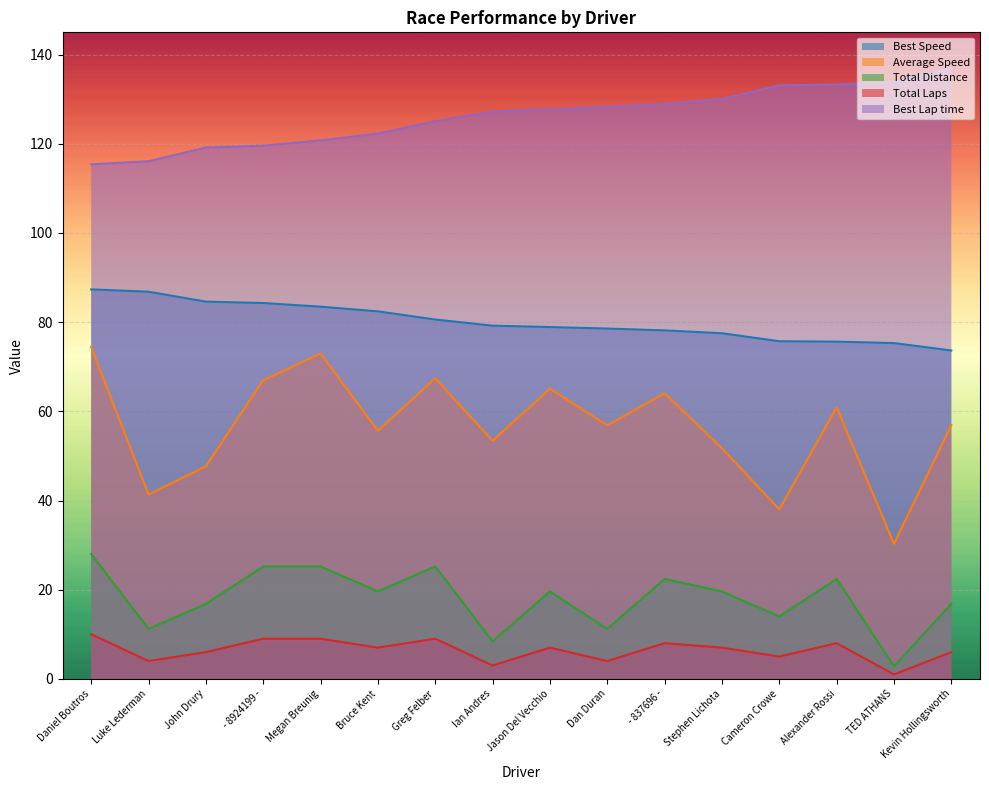

What is the highest value of the Total Laps series?

10.0